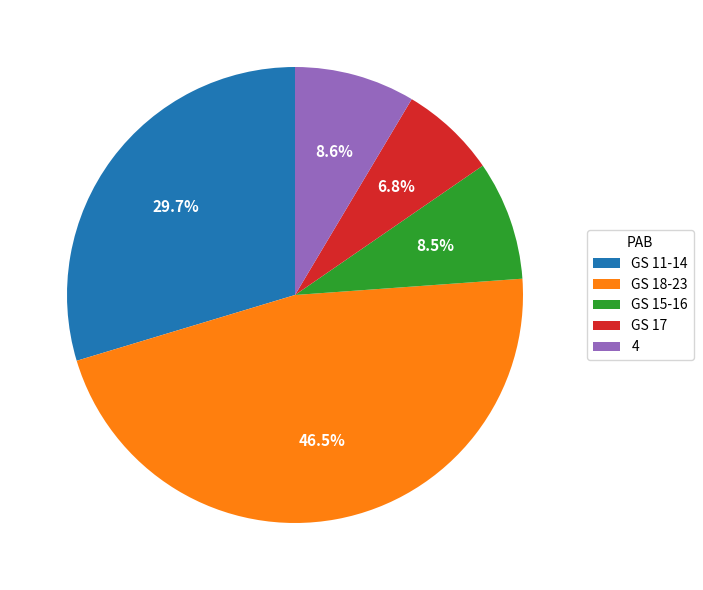

What is the largest slice in the pie chart?

GS 18-23